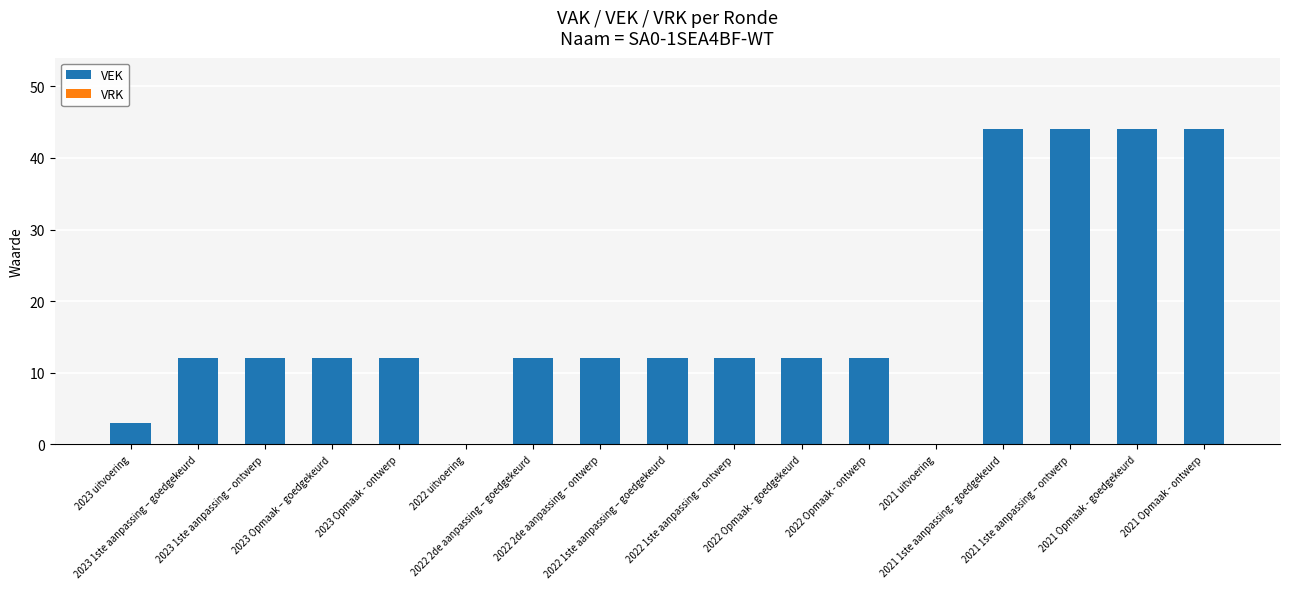

What is the sum of all values?

299